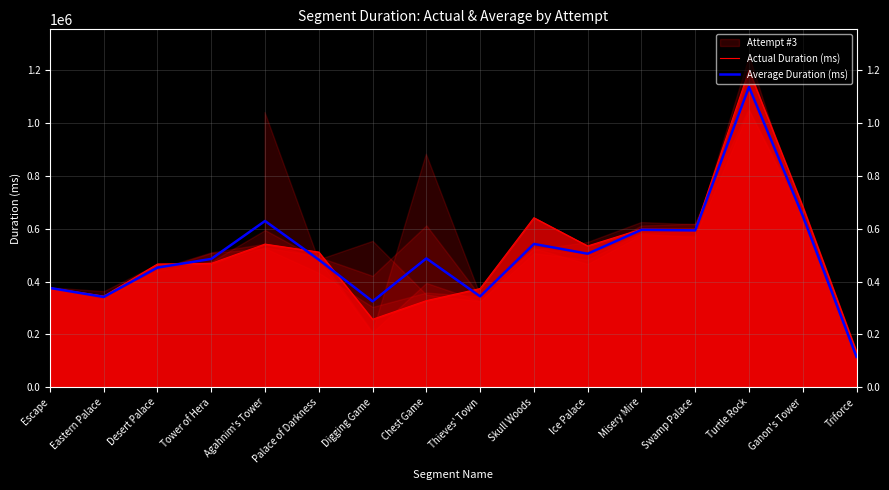

Which series changed the most between Agahnim's Tower and Ice Palace?

Average Duration (ms)